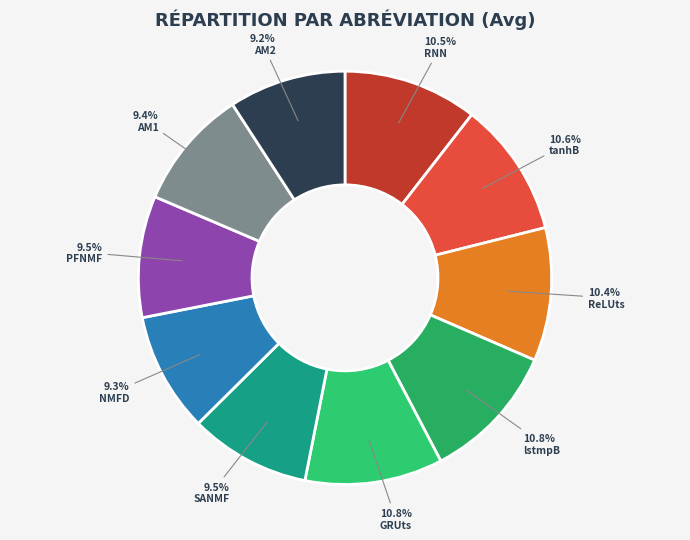

To the nearest percent, what portion does RNN represent?

11%